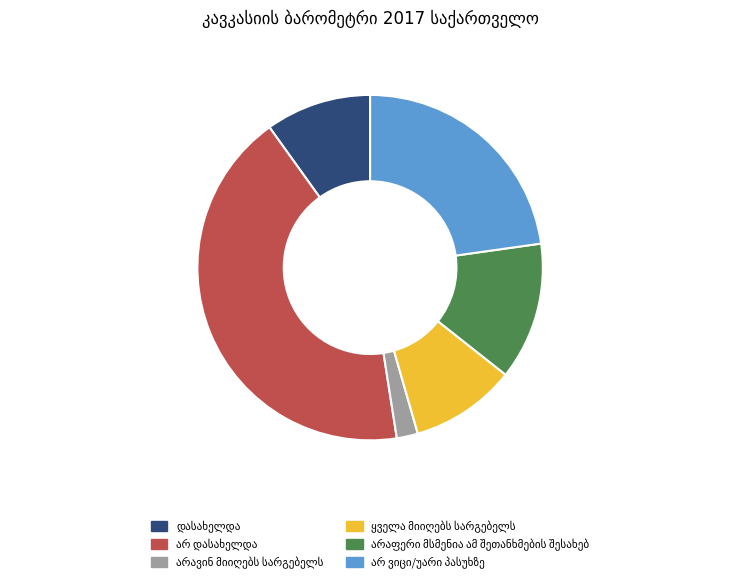

How many segments does this pie chart have?

6